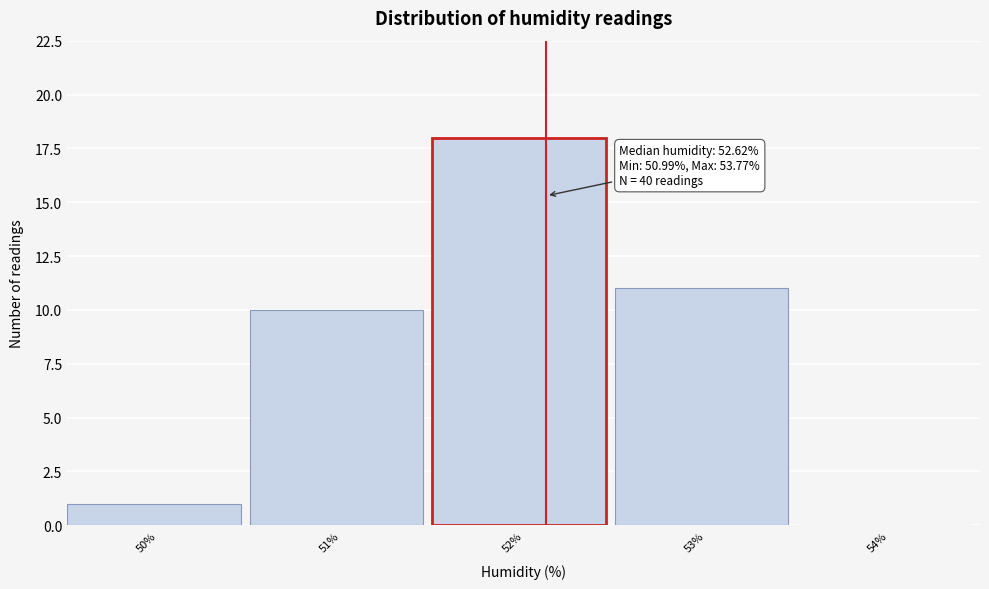

Reading right to left, extract all data points from this chart.

54%=0	53%=11	52%=18	51%=10	50%=1